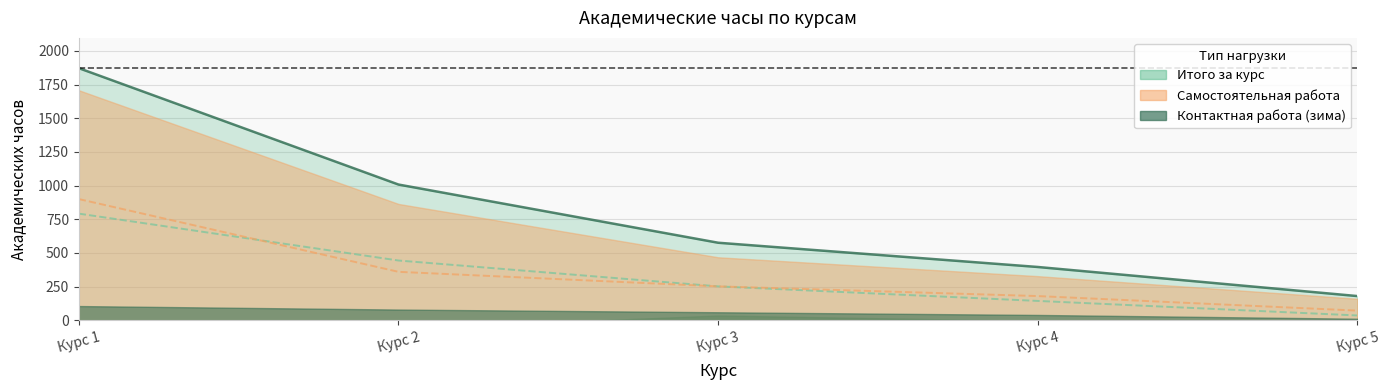

What is the value of the Контактные (Зима) point at the 5th from the left?

8